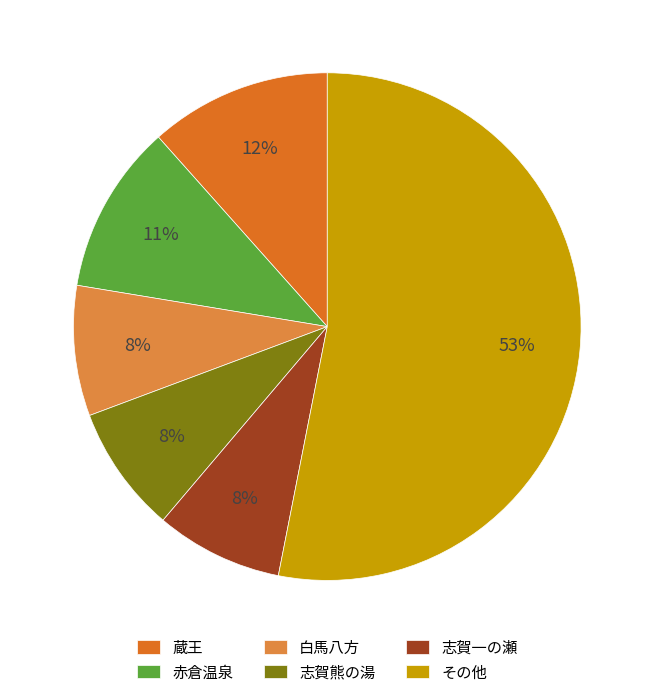

Does 赤倉温泉 represent more than half of the total?

No